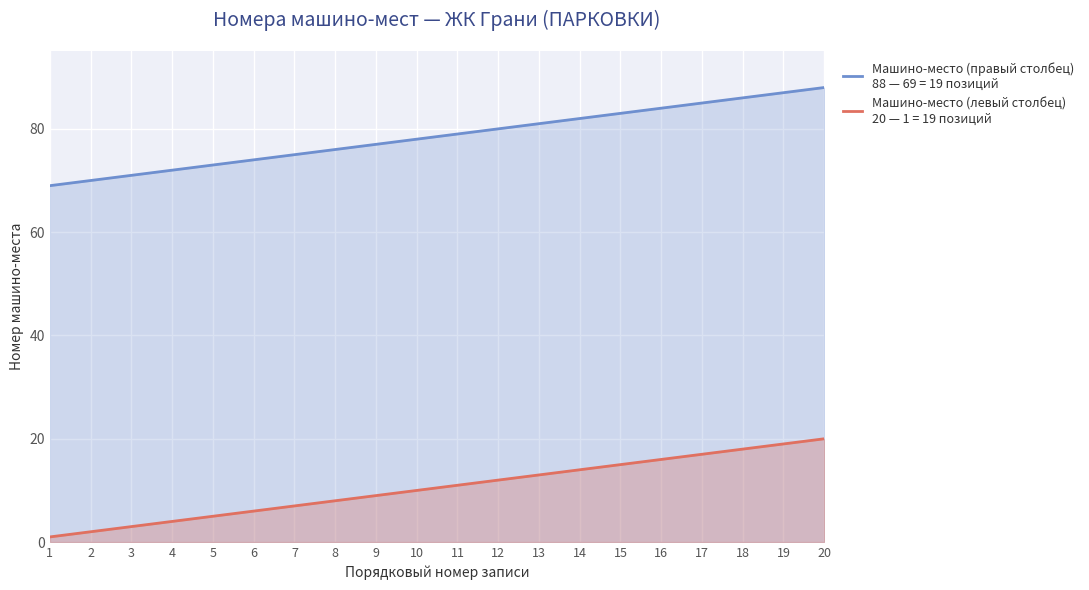

Does the chart display data point markers on the line(s)?

No